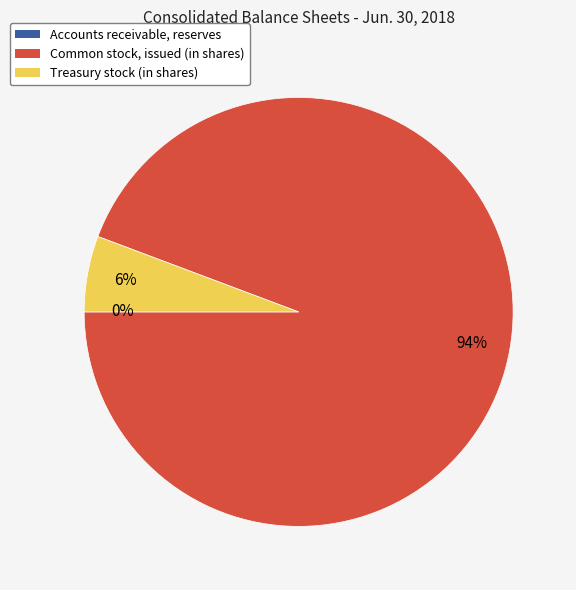

The Common stock, issued (in shares) slice represents 81% of the pie. True or false?

False